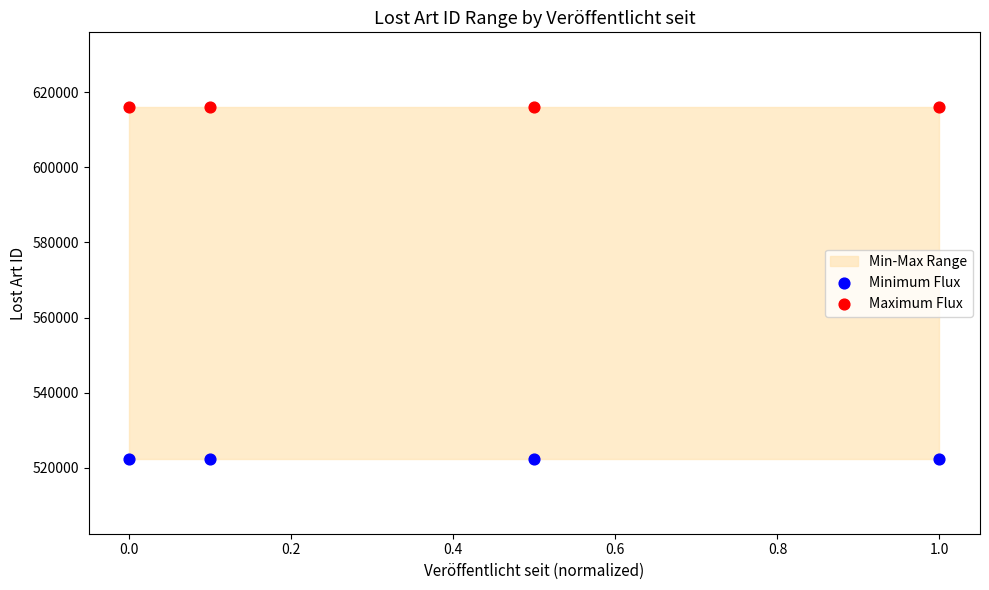

Which series contains the highest Y value?

Maximum Flux